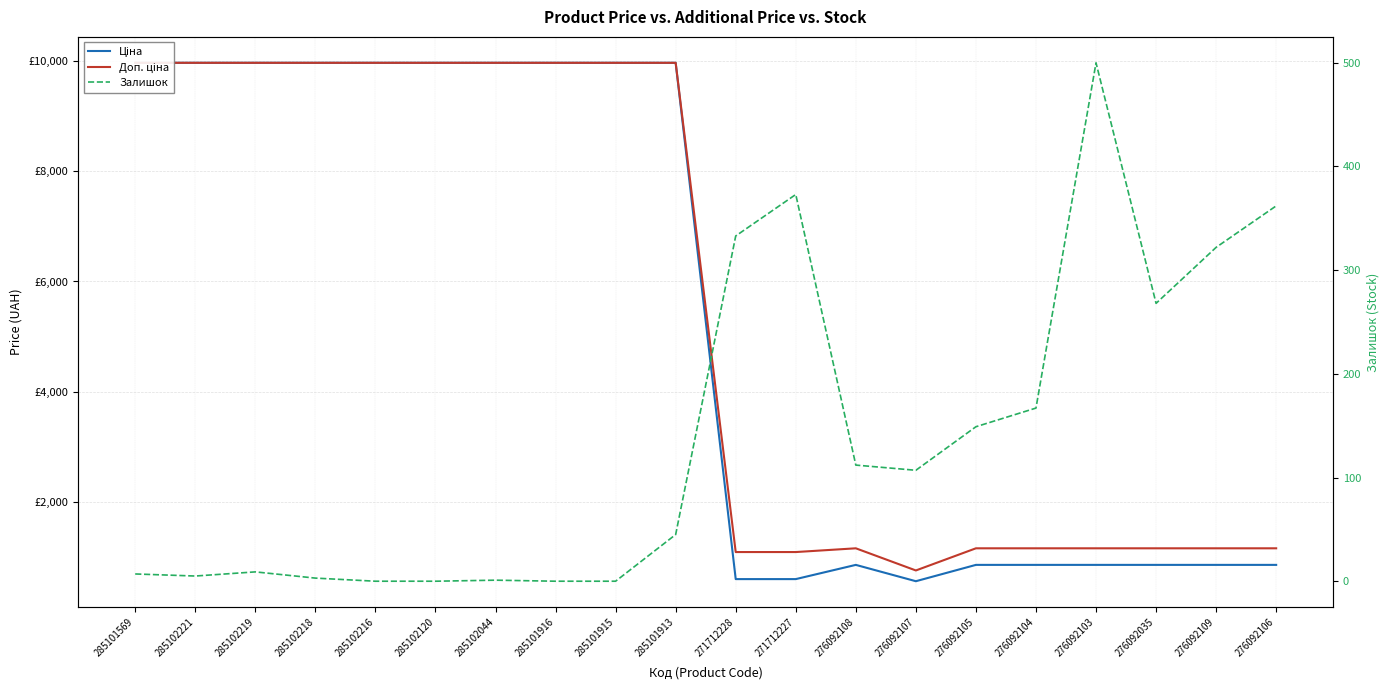

What is the value of the Залишок point at the 20th from the left?

362.0